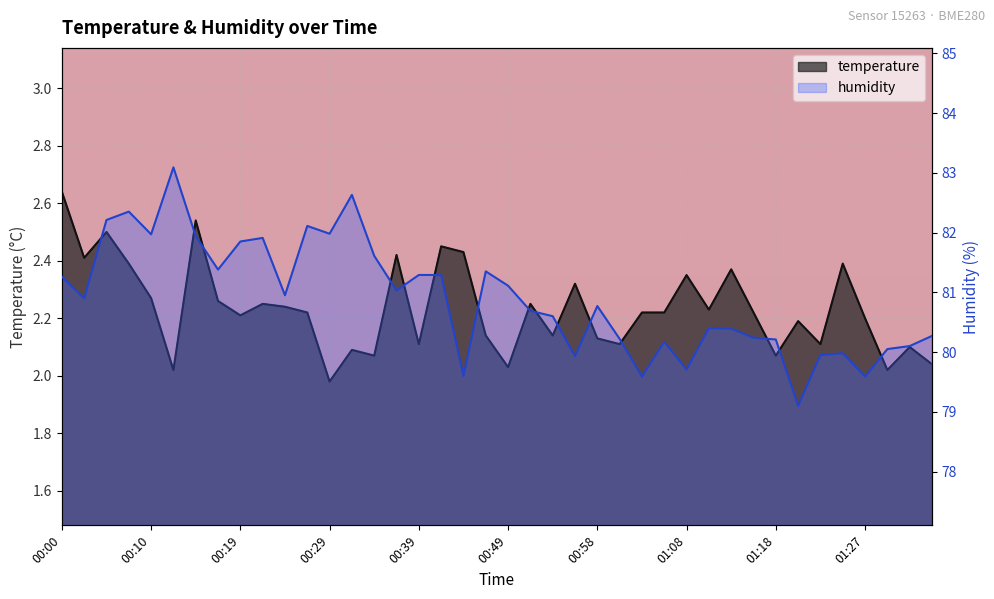

At which category is the sum across all series the highest?

00:12